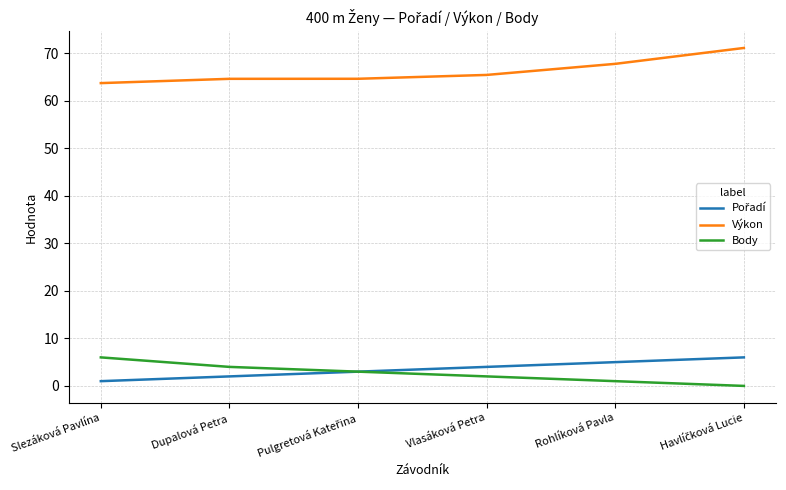

At which label does Výkon first exceed 65?

Vlasáková Petra